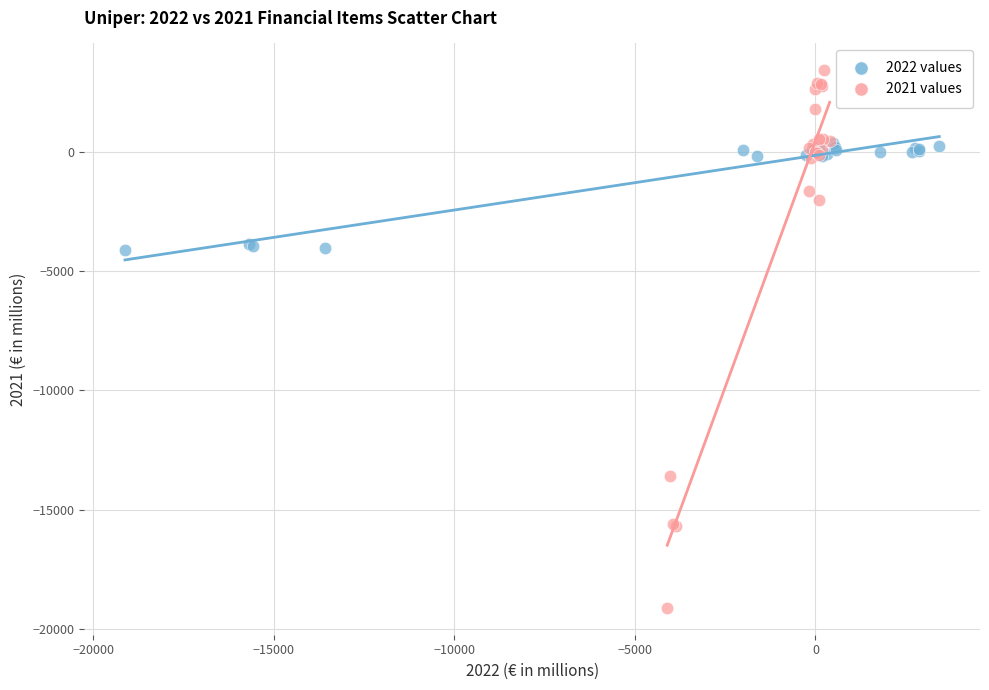

Which series contains the highest Y value?

2021 values